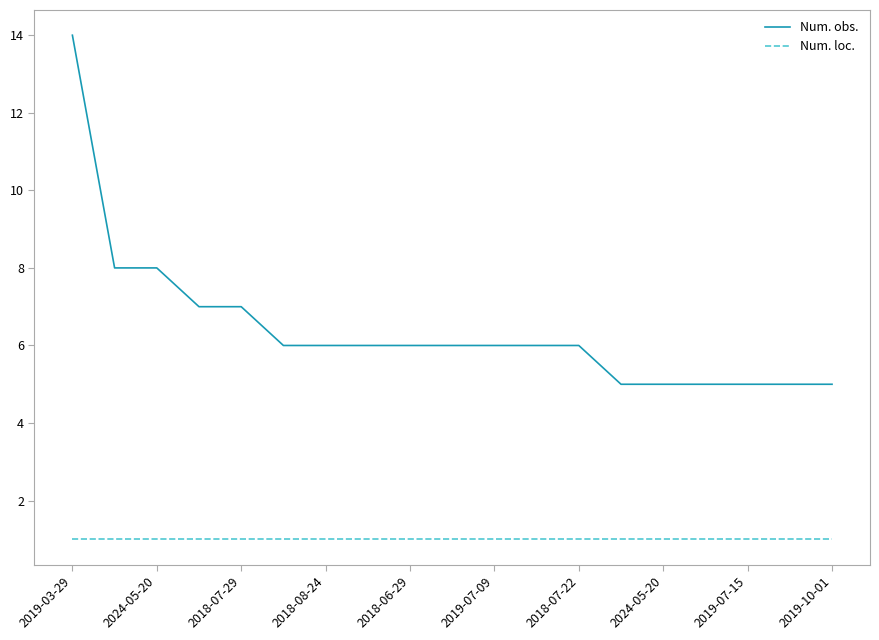

Reading right to left, extract all data points from this chart.

Num. obs.: 5	5	5	5	5	5	6	6	6	6	6	6	6	6	7	7	8	8	14
Num. loc.: 1	1	1	1	1	1	1	1	1	1	1	1	1	1	1	1	1	1	1